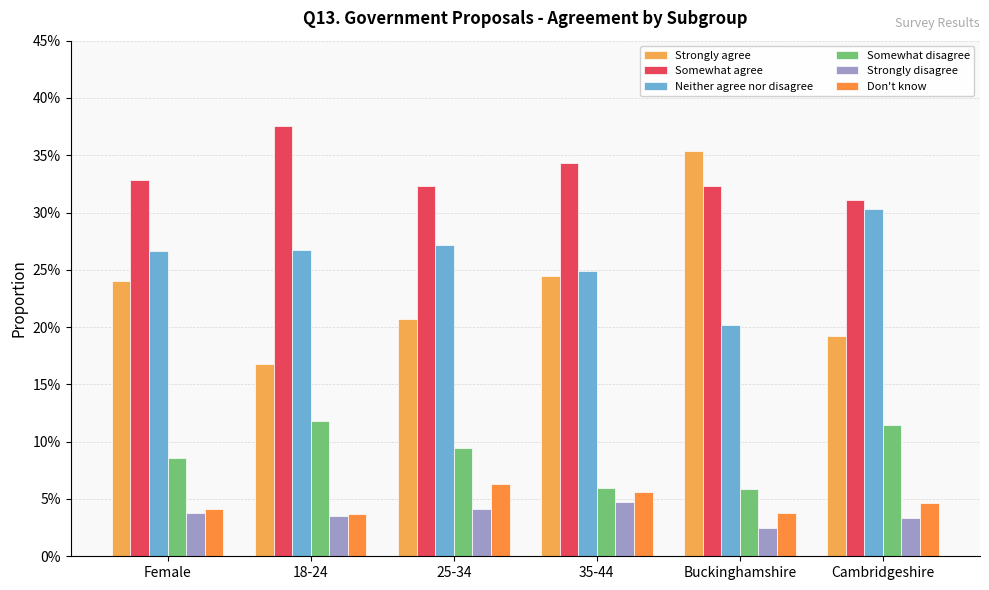

What position from the left is Female?

1